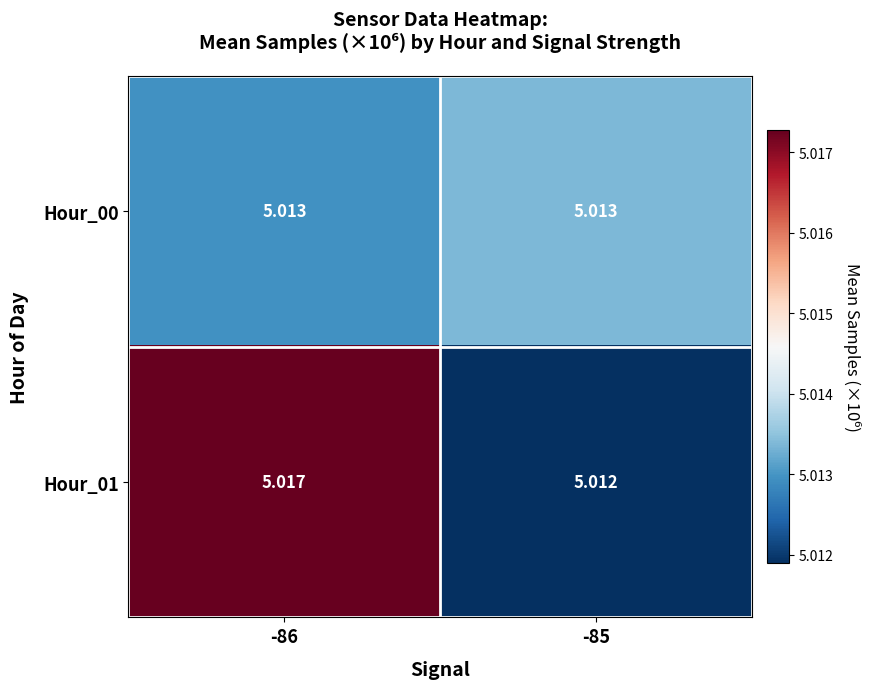

How many distinct data groups are displayed?

2